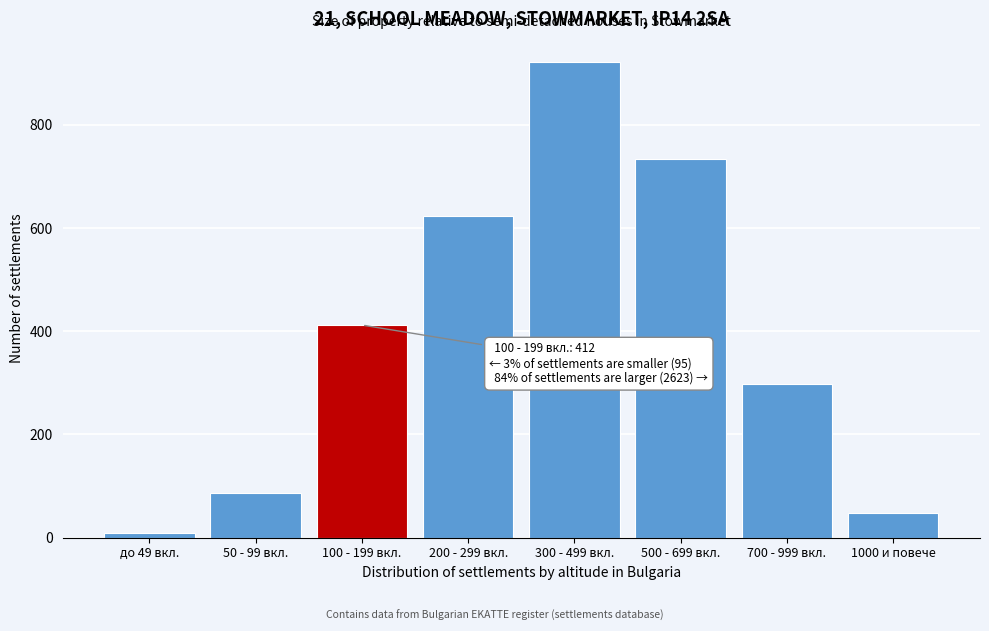

Reading left to right, transcribe all the data shown in this chart.

8	87	412	623	921	734	298	47